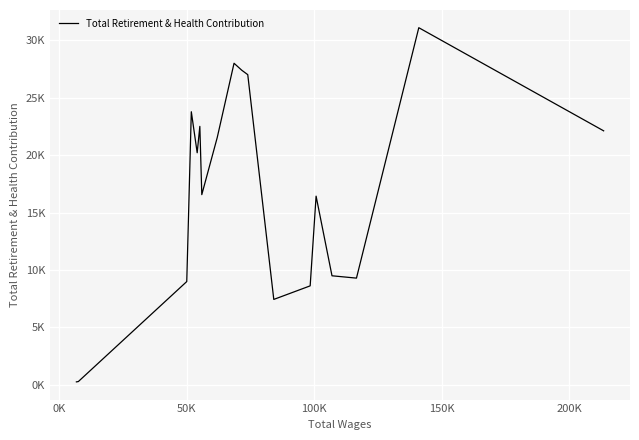

Does the chart have visible grid lines?

Yes